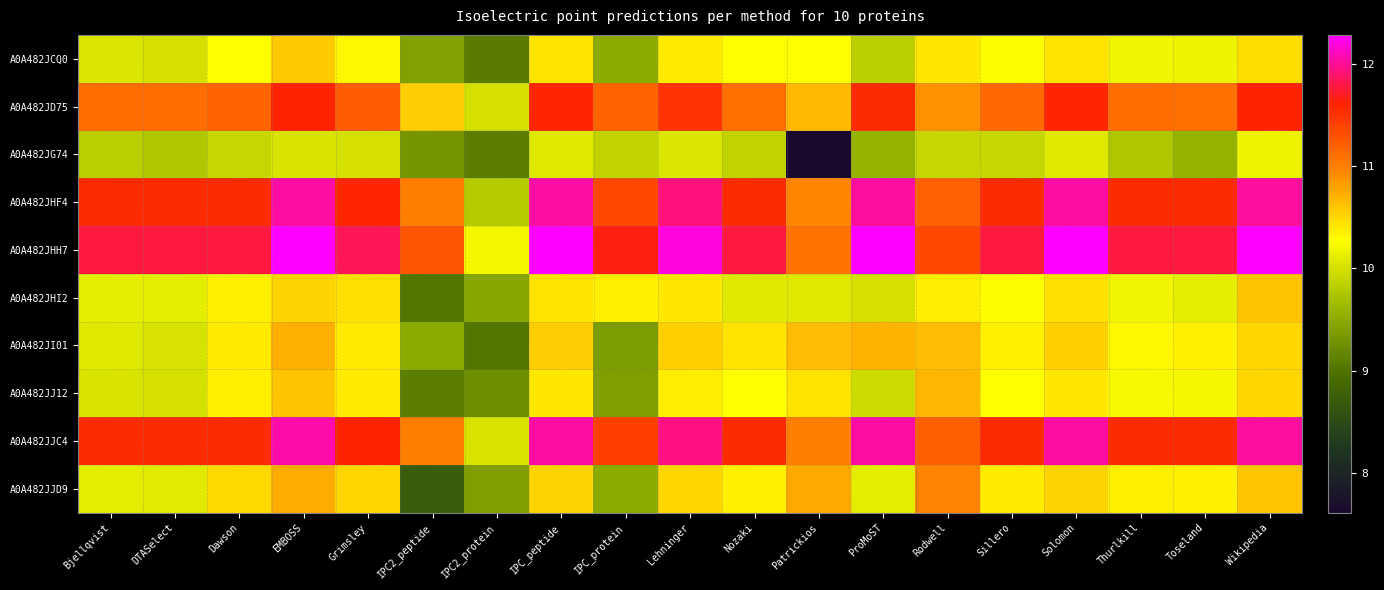

Which series has the largest range (max minus min)?

A0A482JG74